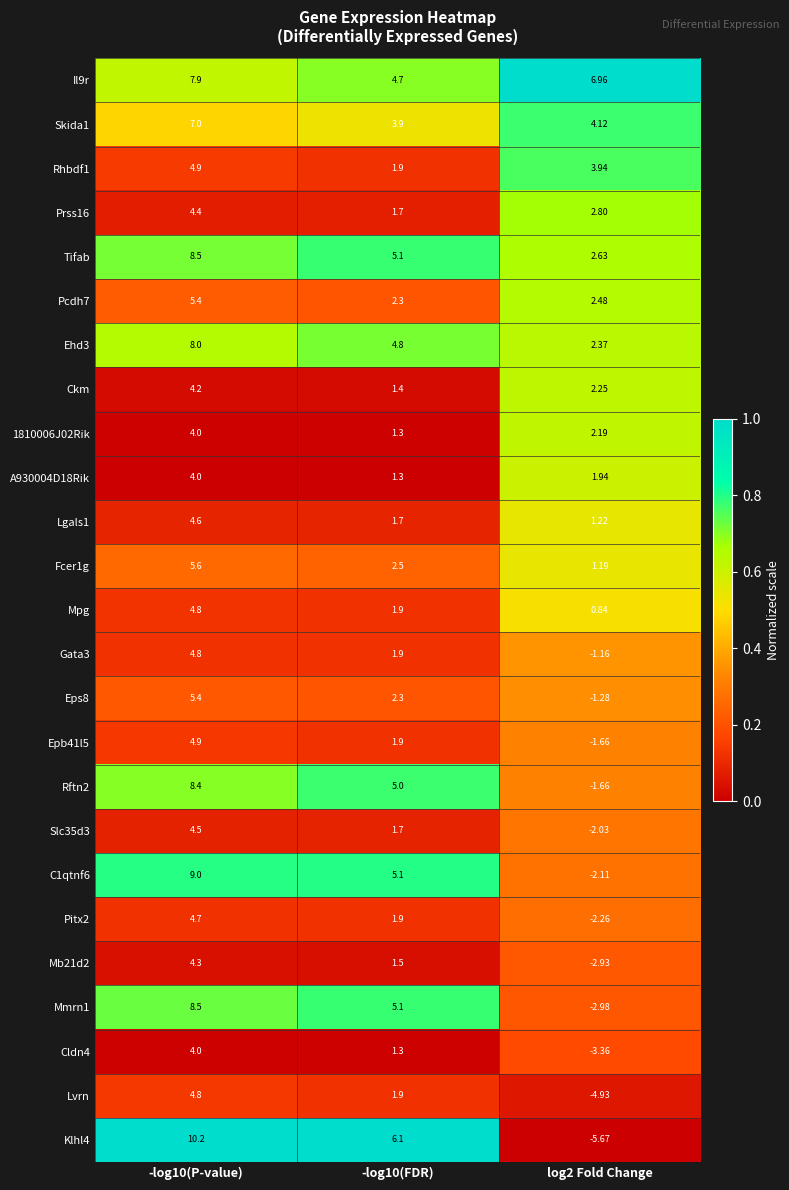

Is the value of 1810006J02Rik at log2 Fold Change greater than the value of Mmrn1 at log2 Fold Change?

Yes